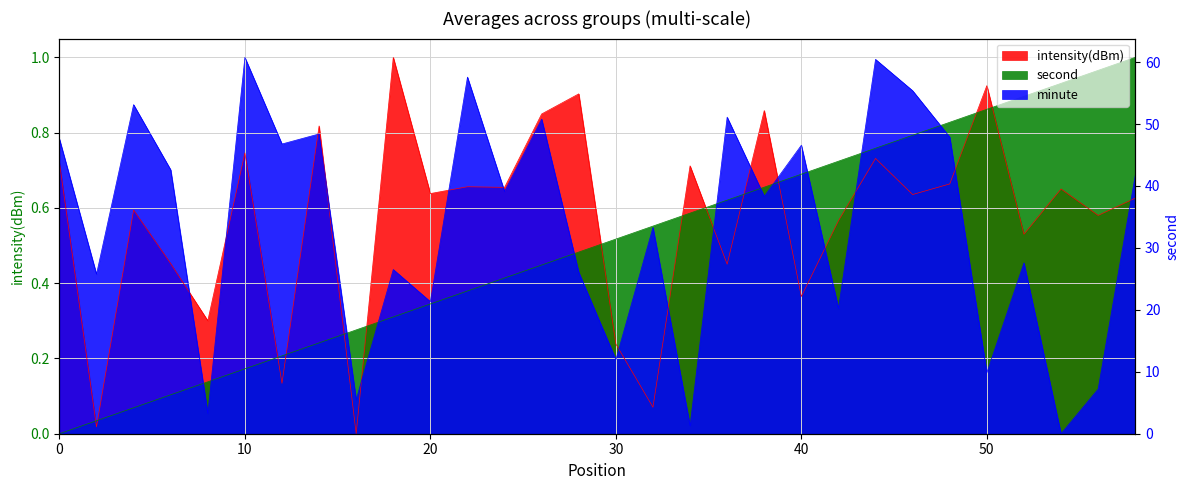

What is the difference between the second highest and minimum values in the second_series series?

1.0